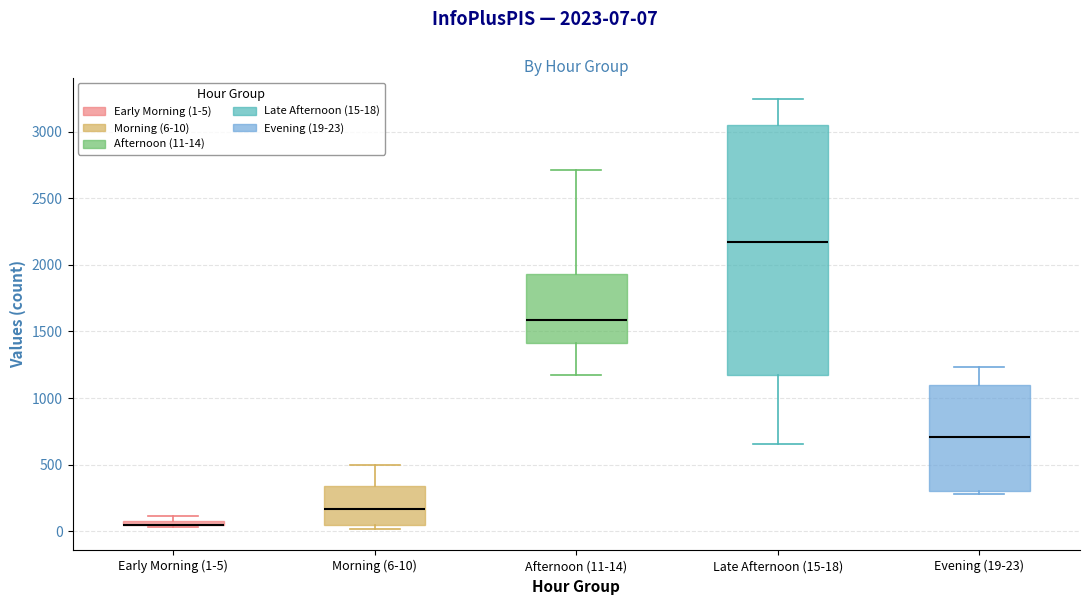

Comparing the boxes themselves (not the whiskers), which one is the tallest?

Late Afternoon (15-18)